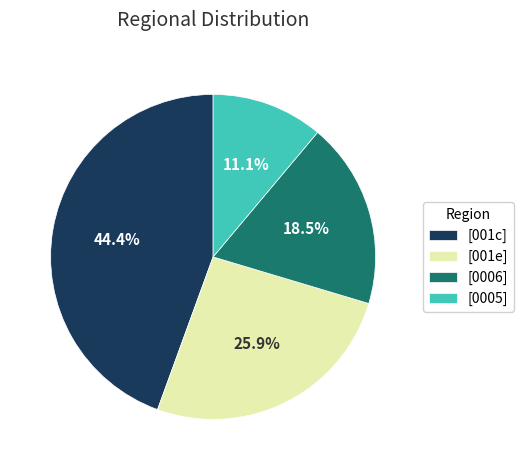

What is the largest slice in the pie chart?

[001c]